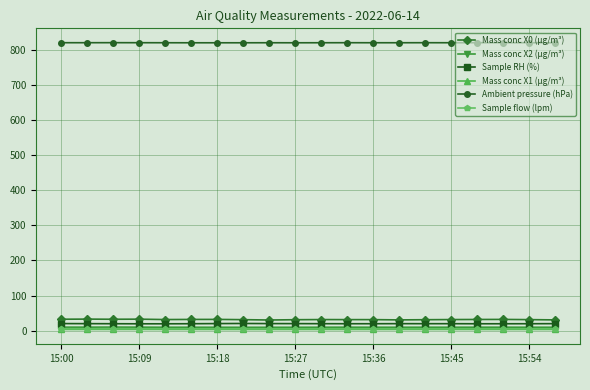

True or false: Ambient pressure (hPa) and Mass conc X0 (μg/m³) intersect in this chart.

False